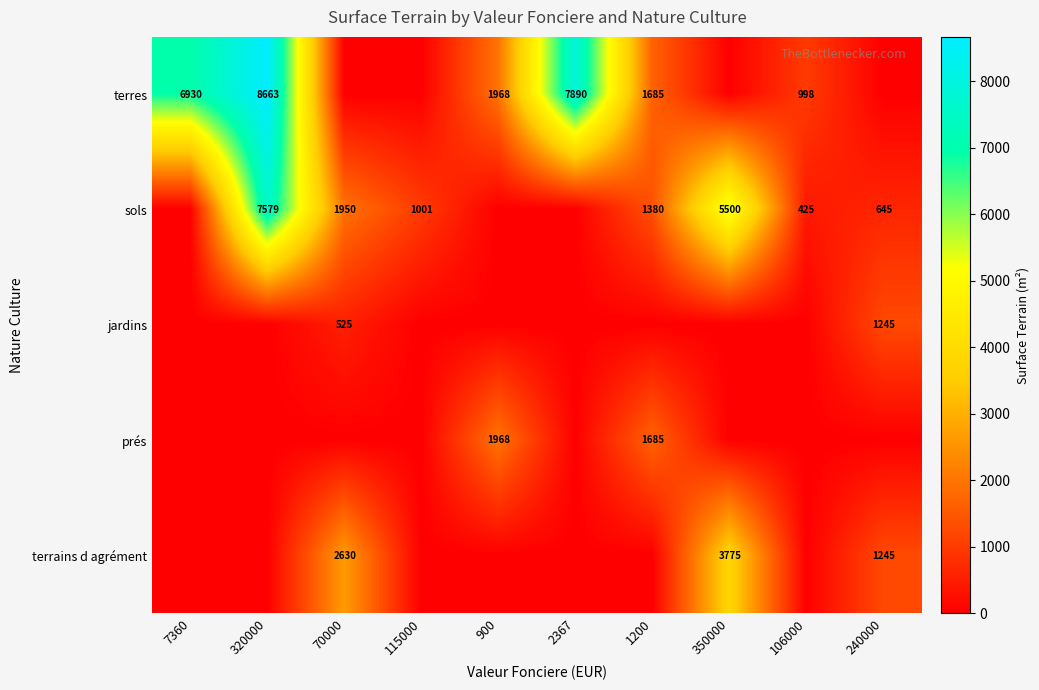

True or false: terres has a value of 14811 at 320000.

False